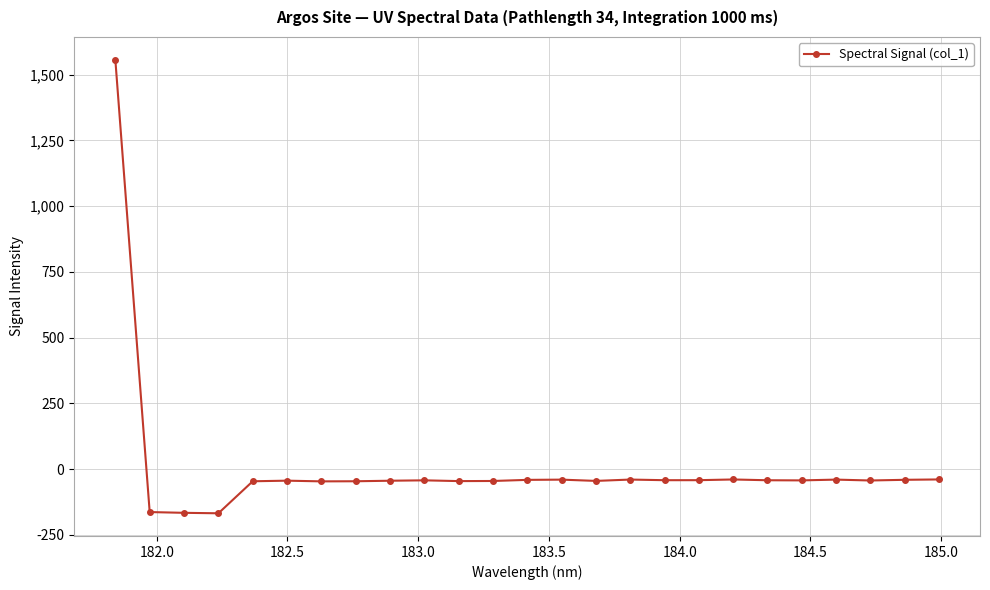

True or false: there are more than 1 points higher than both neighbors.

True